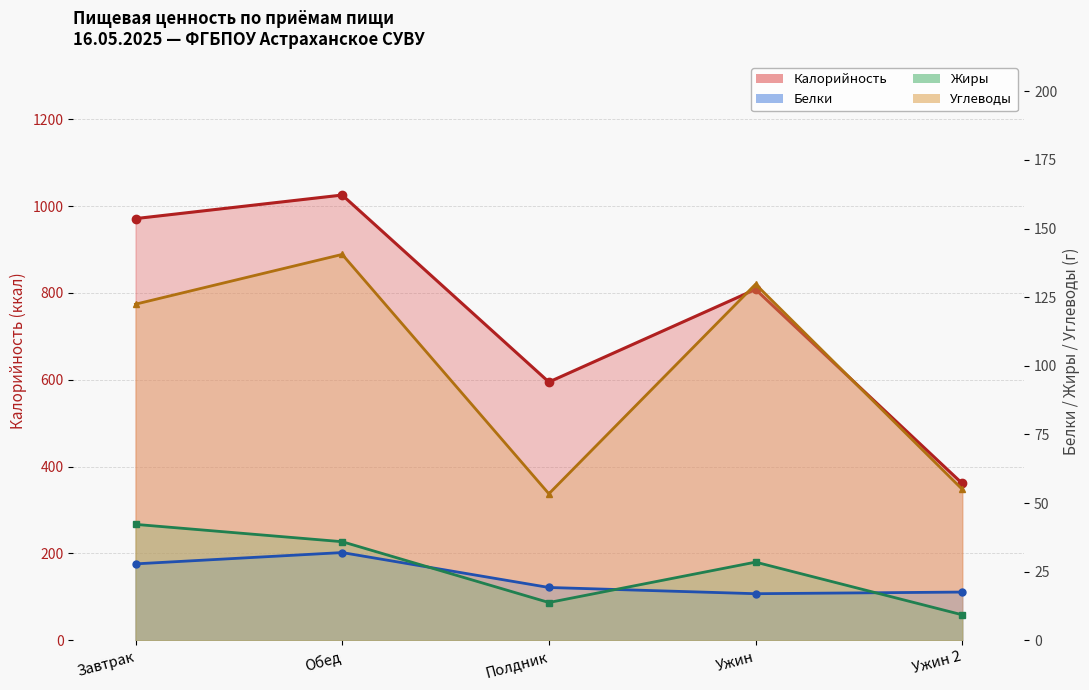

How many interior local peaks does the Углеводы series have?

2